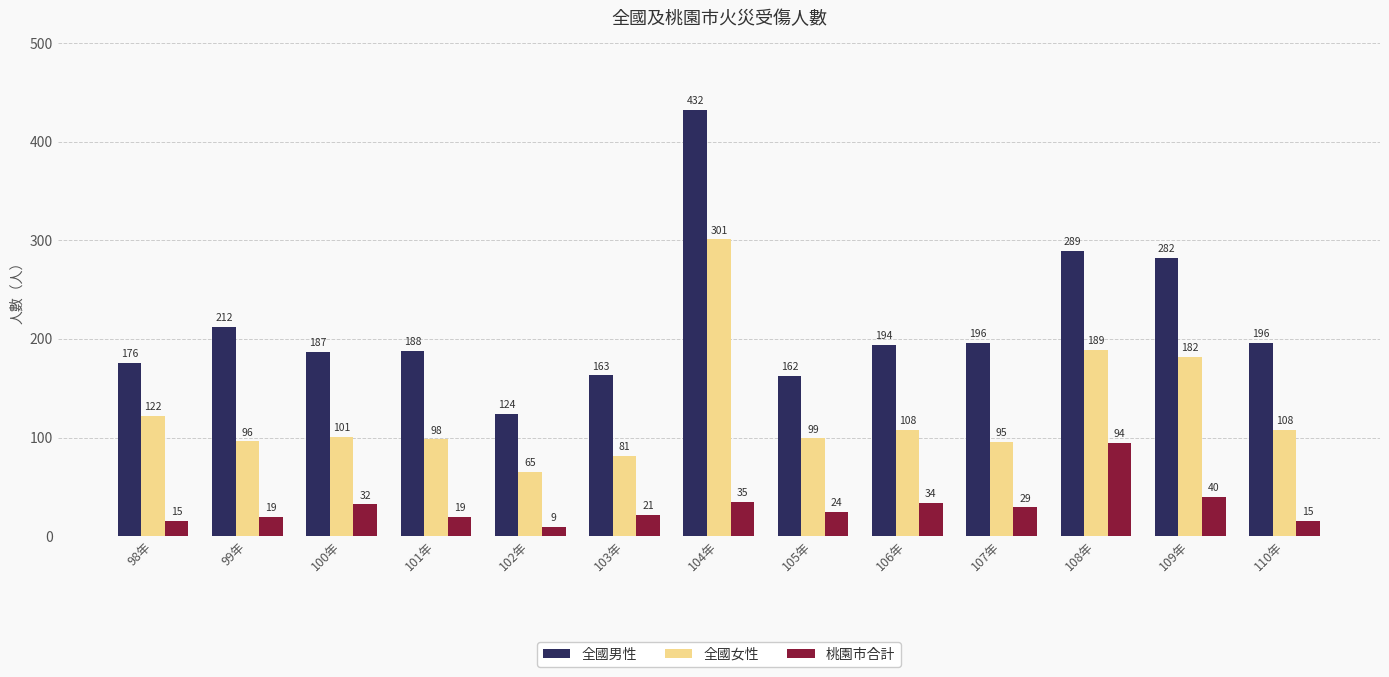

What is the minimum value for 桃園市合計?

9